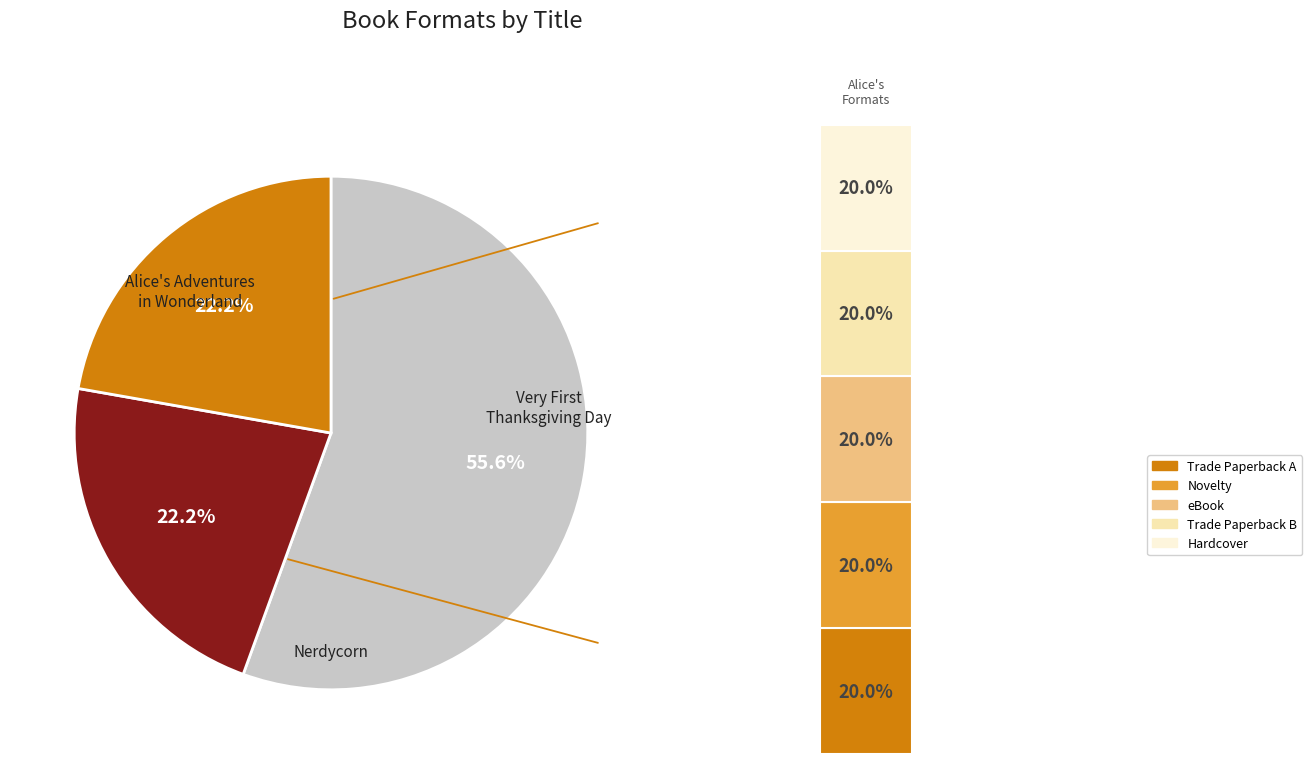

How many slices are in this pie chart?

3